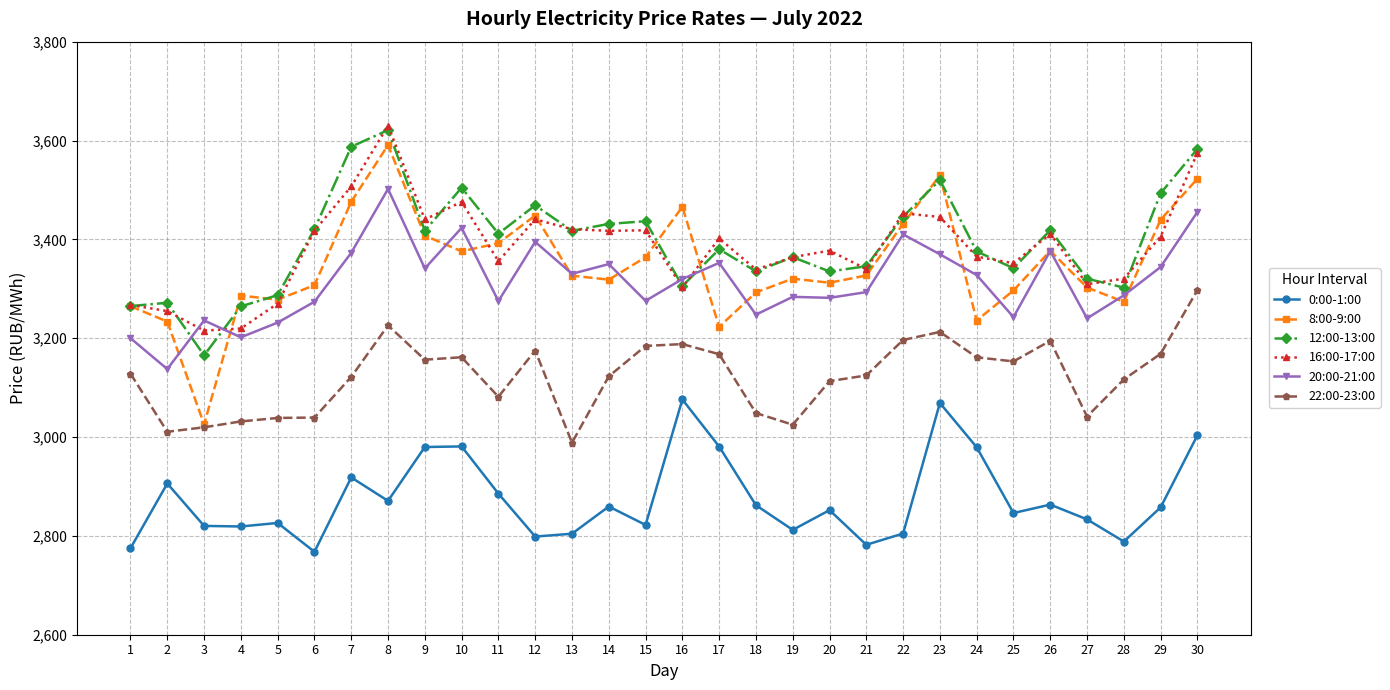

True or false: 22:00-23:00 has more than 0 interior local peaks.

True